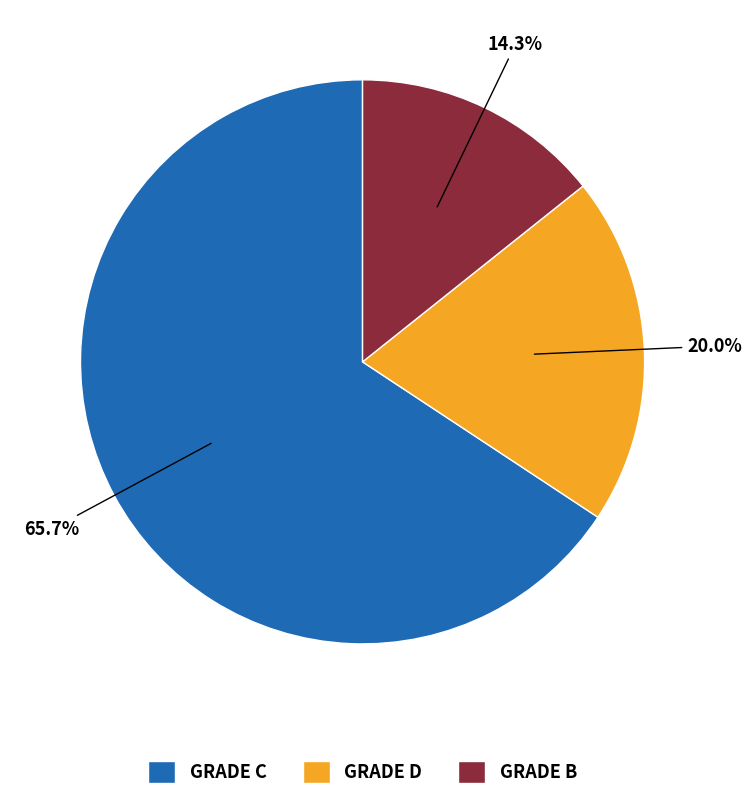

Does any single category account for the majority?

Yes